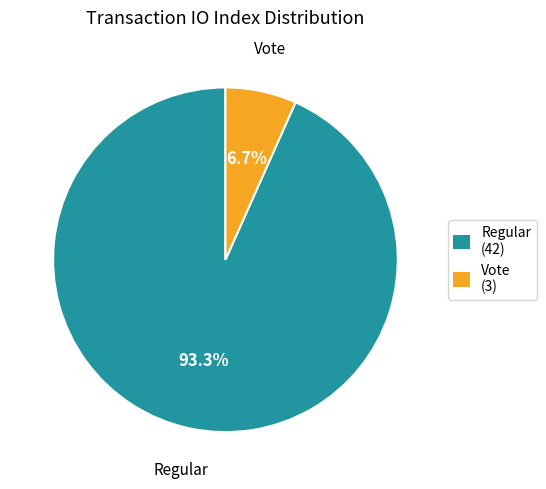

What percentage do Regular and Vote together represent?

100.0%